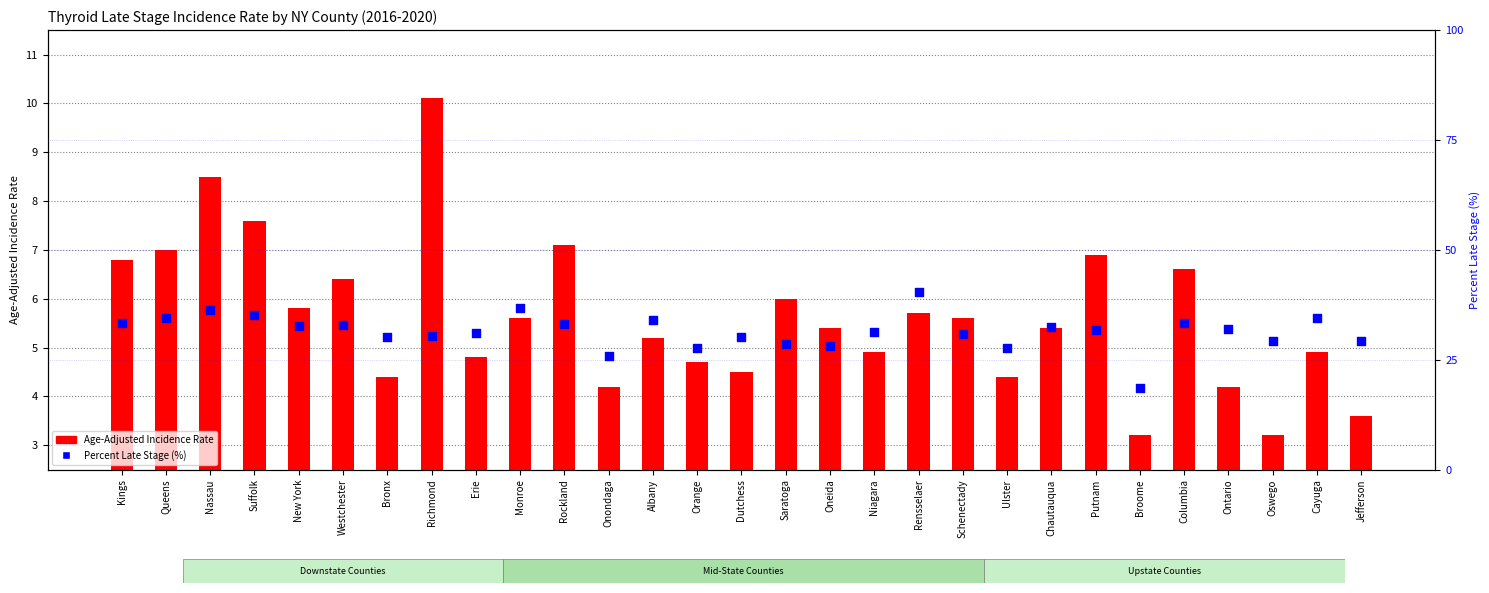

At how many categories does at least one series exceed 12?

29